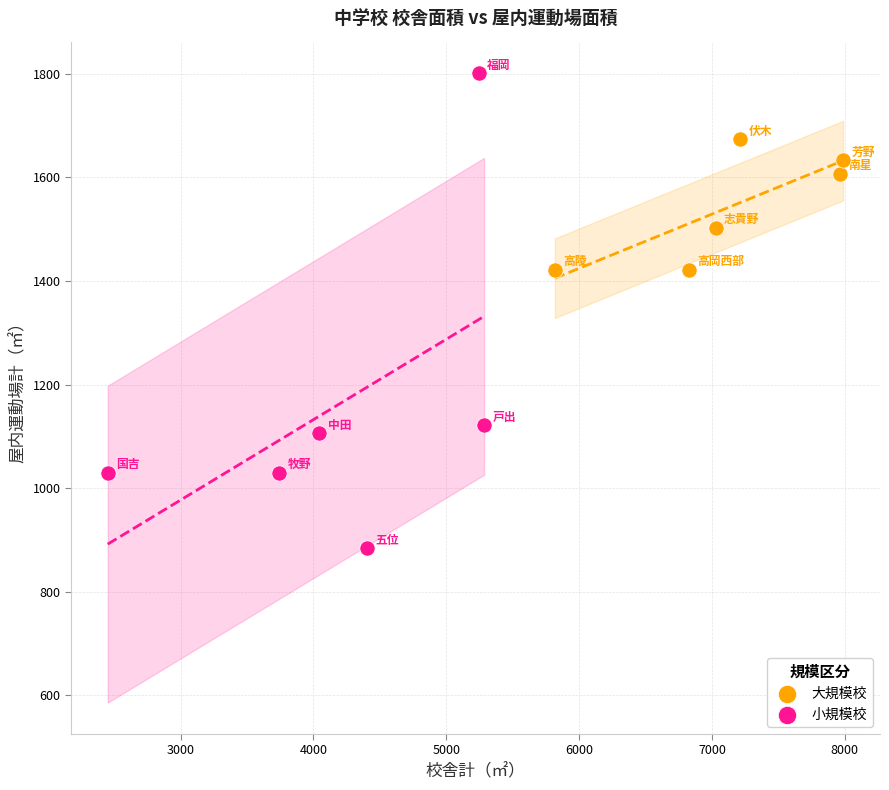

Which series has the widest spread of Y values?

小規模校